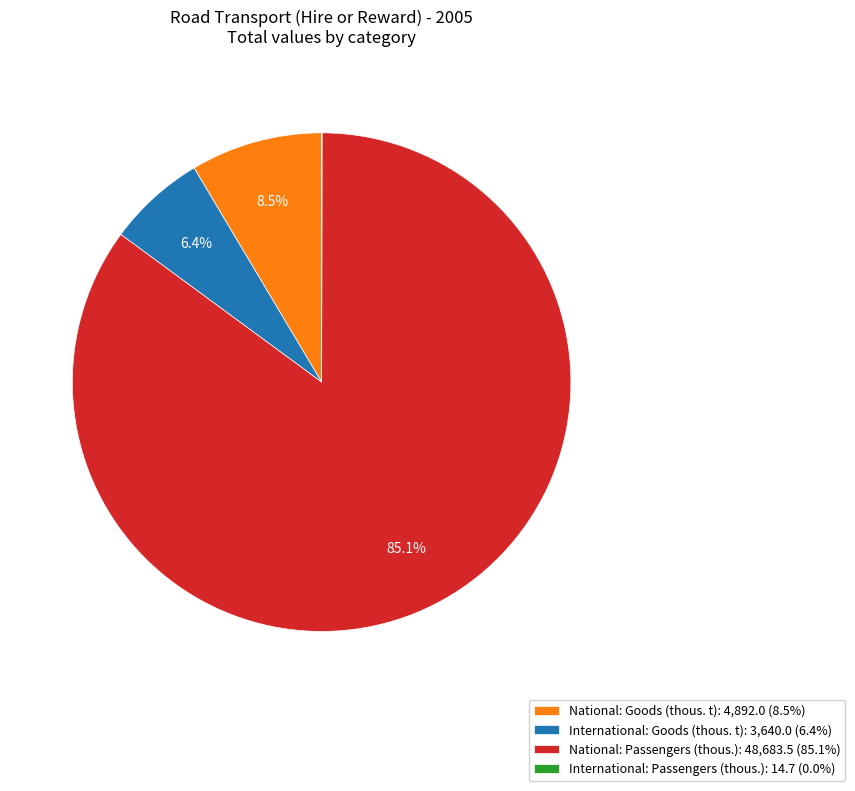

True or false: National: Passengers (thous.) accounts for 97% of the total.

False